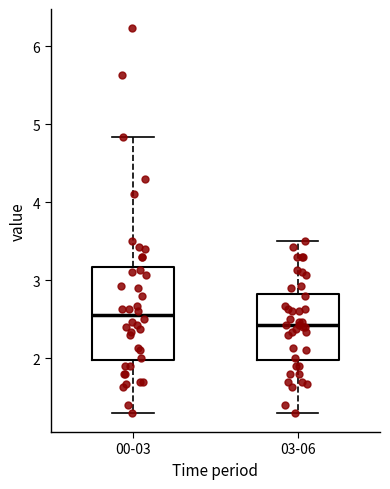

Where does the lower whisker of the box for 00-03 end on the y-axis? The values are not printed on the chart, so give them approximately, as read against the axis.

1.3